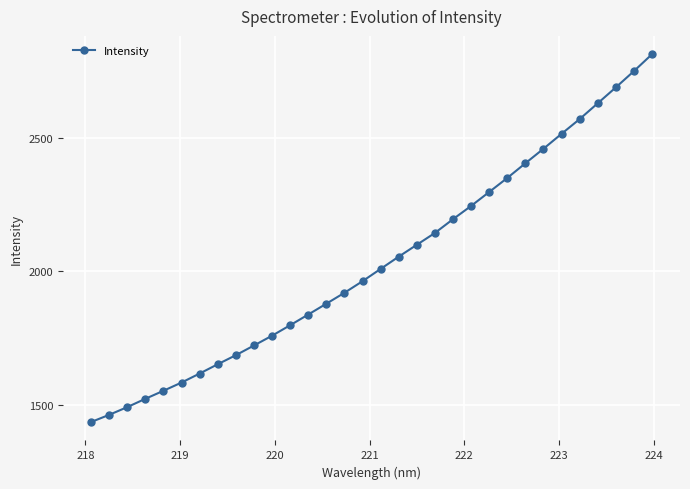

Reading right to left, what are all the values shown in this chart?

2813.4	2750.1	2689.1	2629.7	2570.4	2515.2	2459.2	2404.9	2349.8	2297.2	2244.9	2195.3	2143.7	2099.3	2054.8	2008.9	1962.8	1919.4	1878.4	1837.8	1797.7	1758.5	1721.7	1685.4	1651.5	1616.6	1582.8	1551.9	1521.8	1490.6	1461.6	1434.6